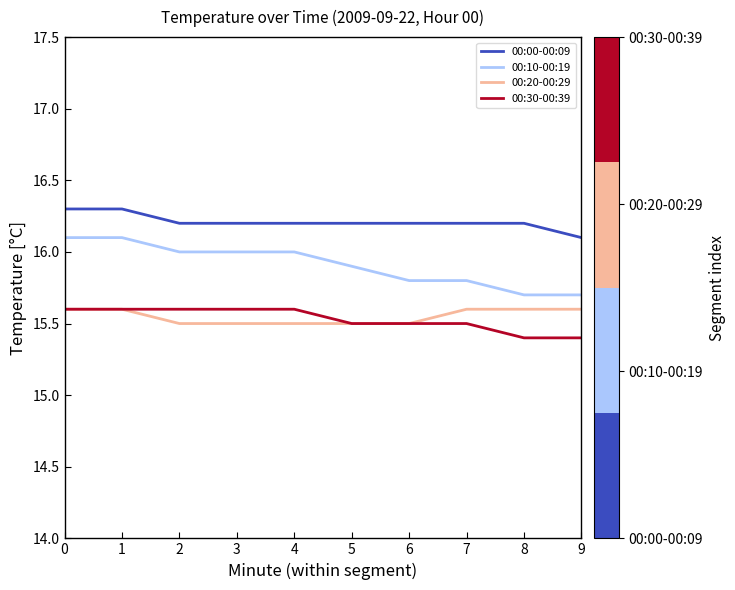

Which series has the largest range (max minus min)?

00:10-00:19